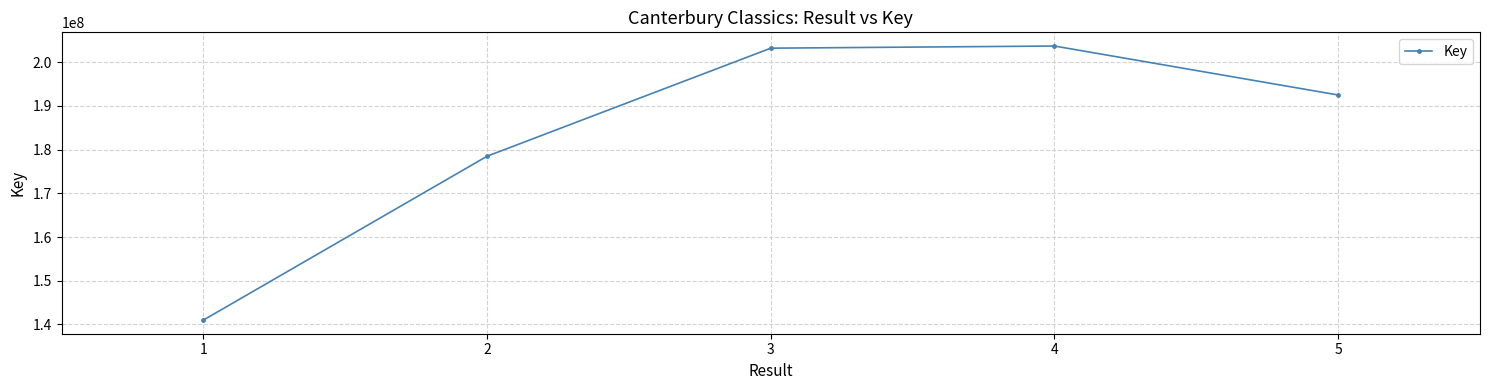

True or false: there are more than 2 points higher than both neighbors.

False